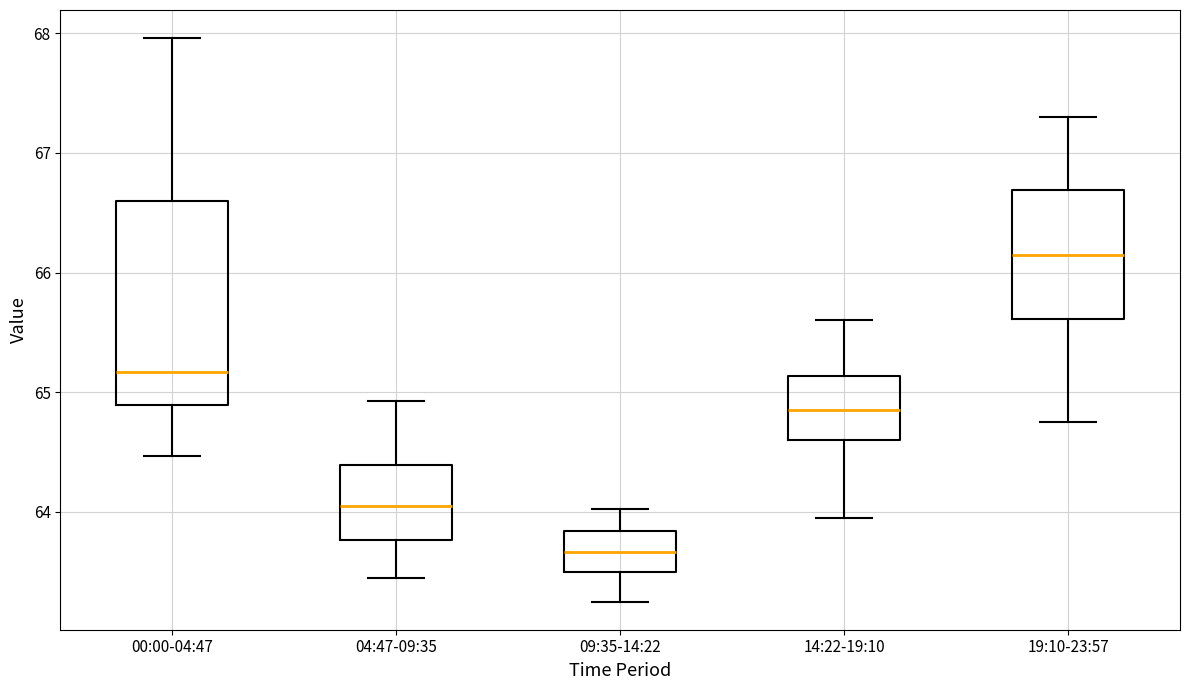

Which box has the lowest median line?

09:35-14:22